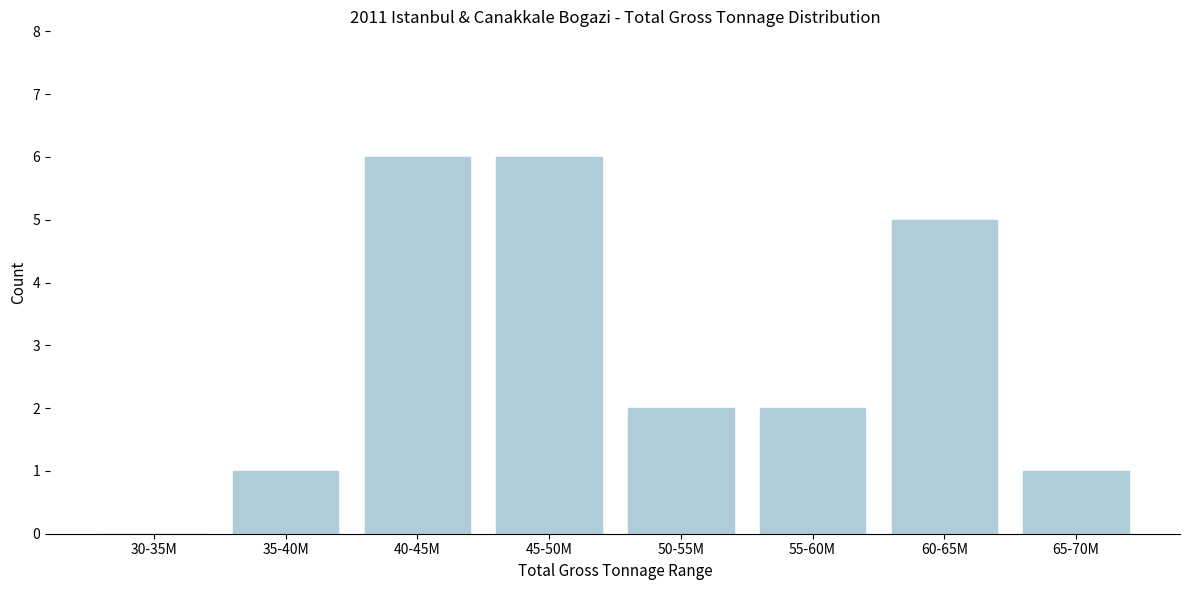

Reading left to right, extract all data points from this chart.

30-35M=0	35-40M=1	40-45M=6	45-50M=6	50-55M=2	55-60M=2	60-65M=5	65-70M=1